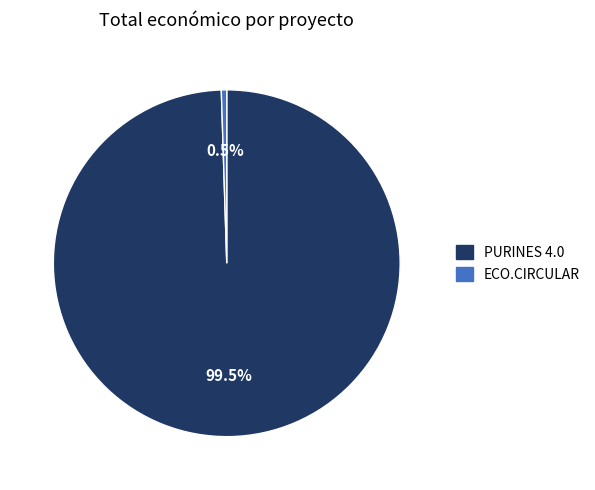

To the nearest percent, what is the combined percentage of PURINES 4.0 and ECO.CIRCULAR?

100%